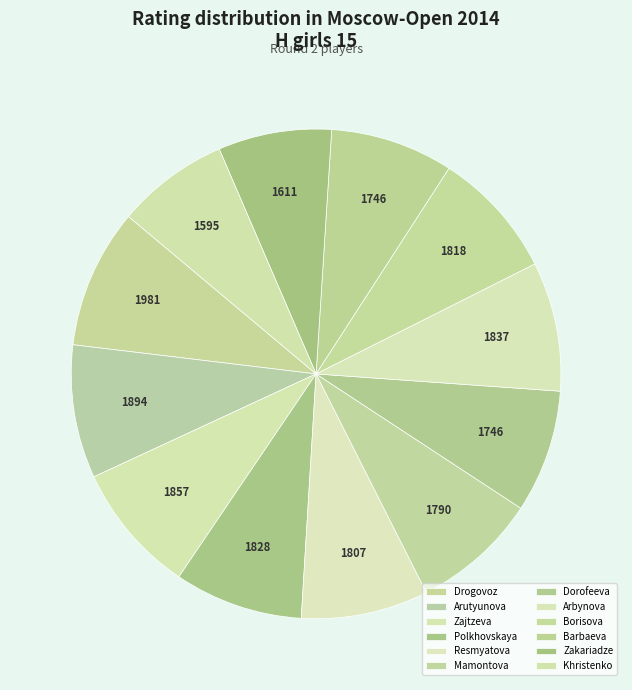

Is there a majority slice in this chart?

No